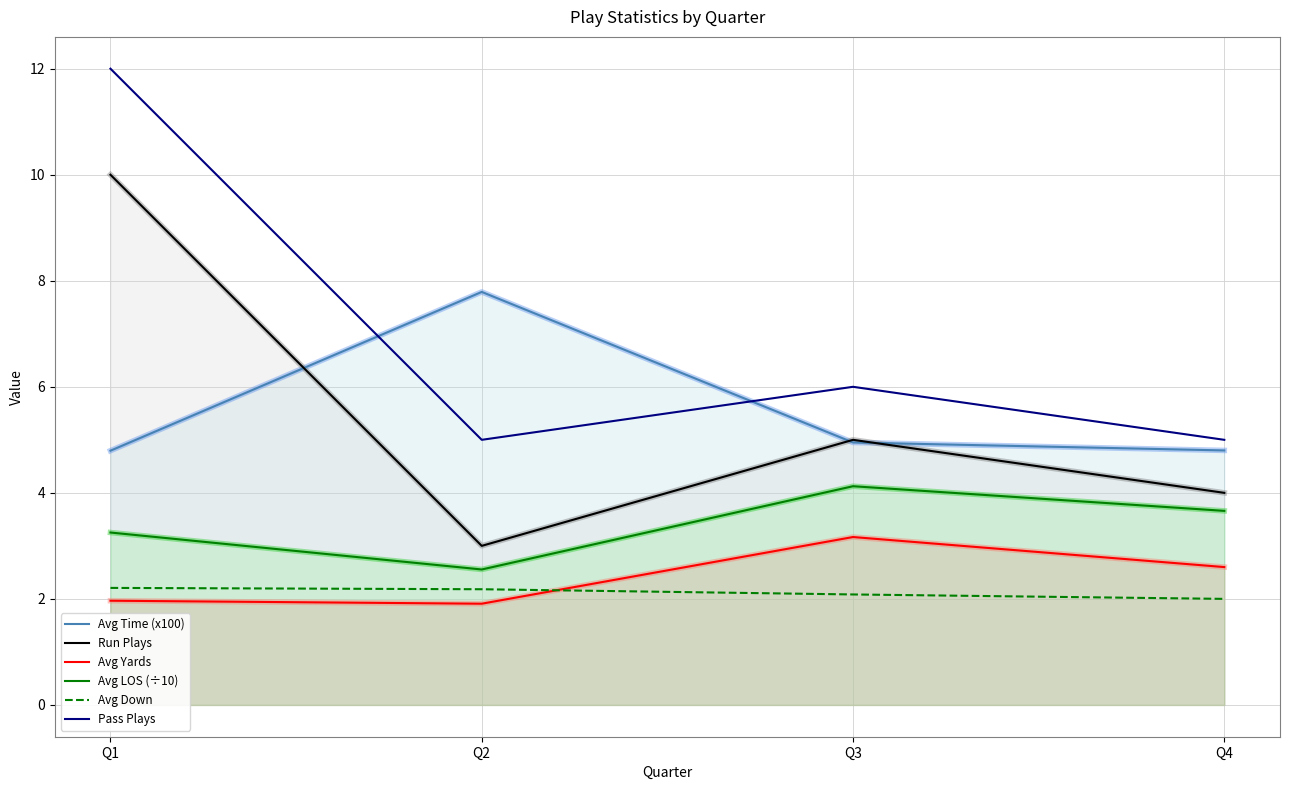

Where is the first local maximum for Pass Plays?

Q3